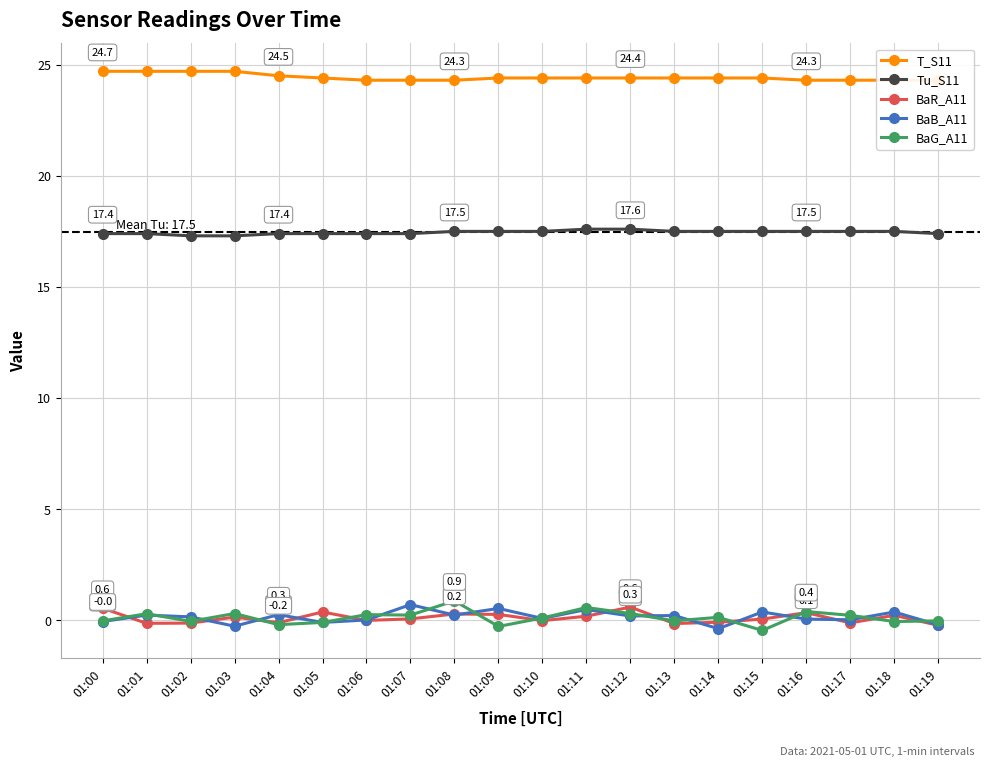

Which has a higher value, 01:09 or 01:13?

01:09